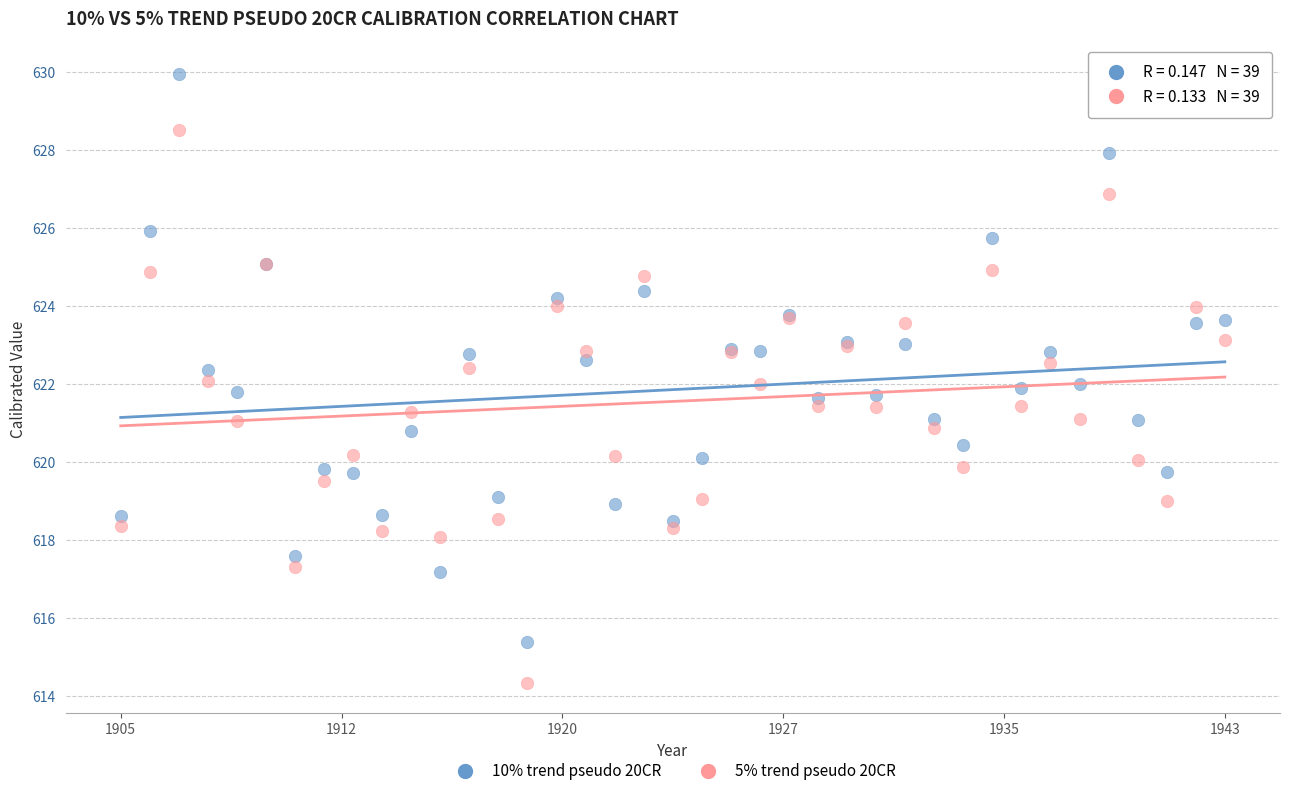

Which series has the largest Y range (max minus min)?

10% trend pseudo 20CR